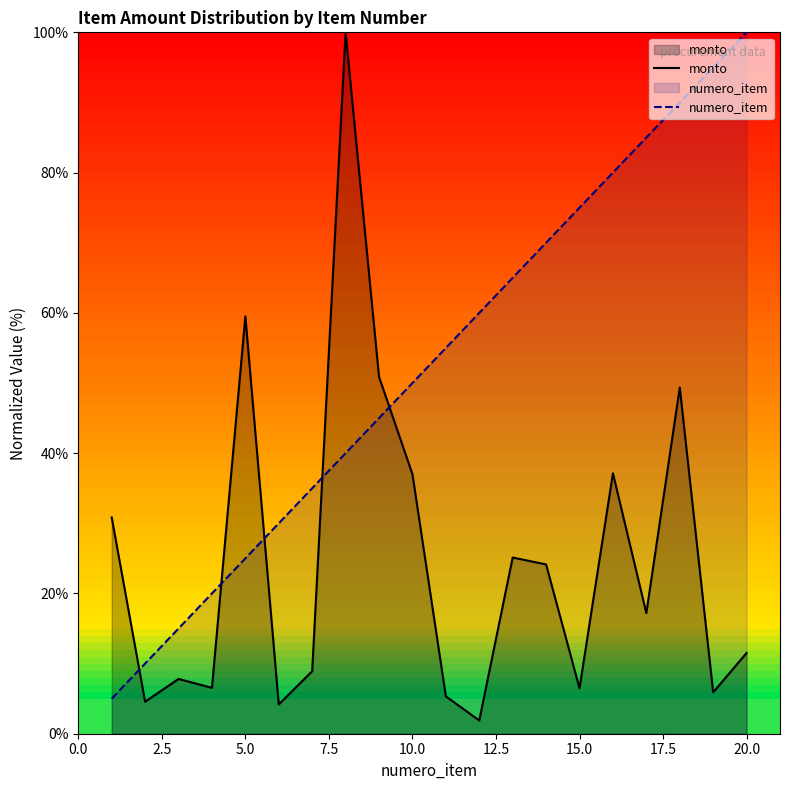

How many data points in numero_item are above 55?

10